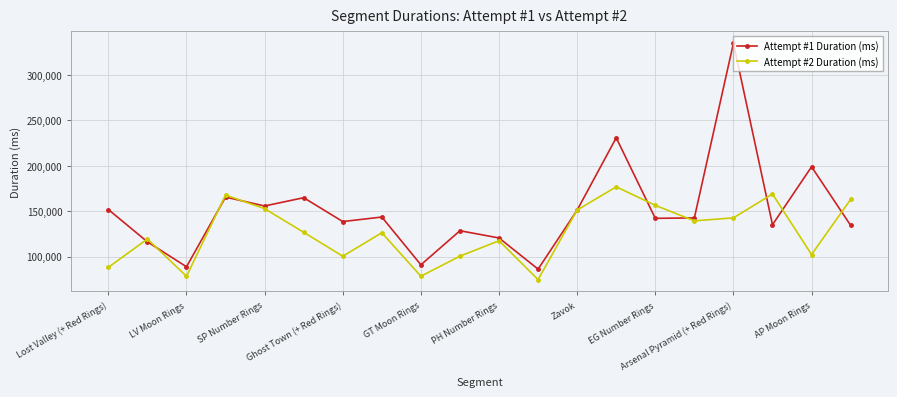

What is the greatest value displayed?

334868